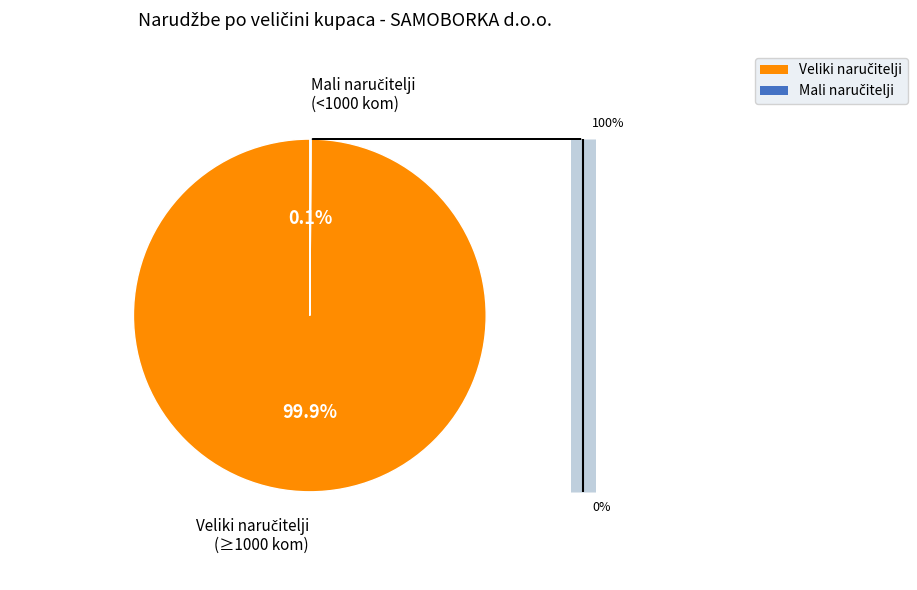

Does any single category account for the majority?

Yes